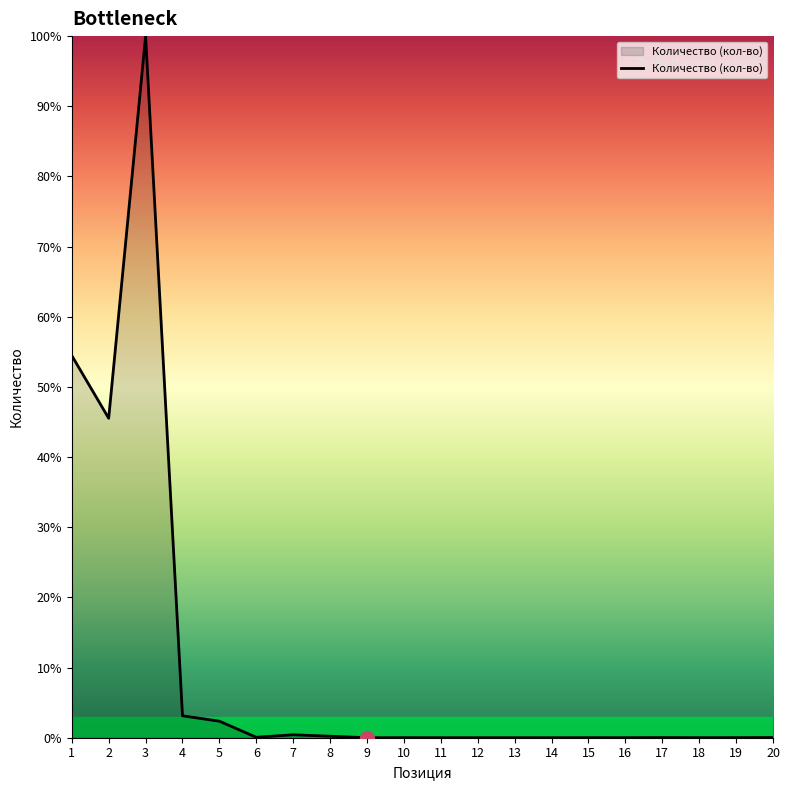

Which category has the highest value across all series?

3